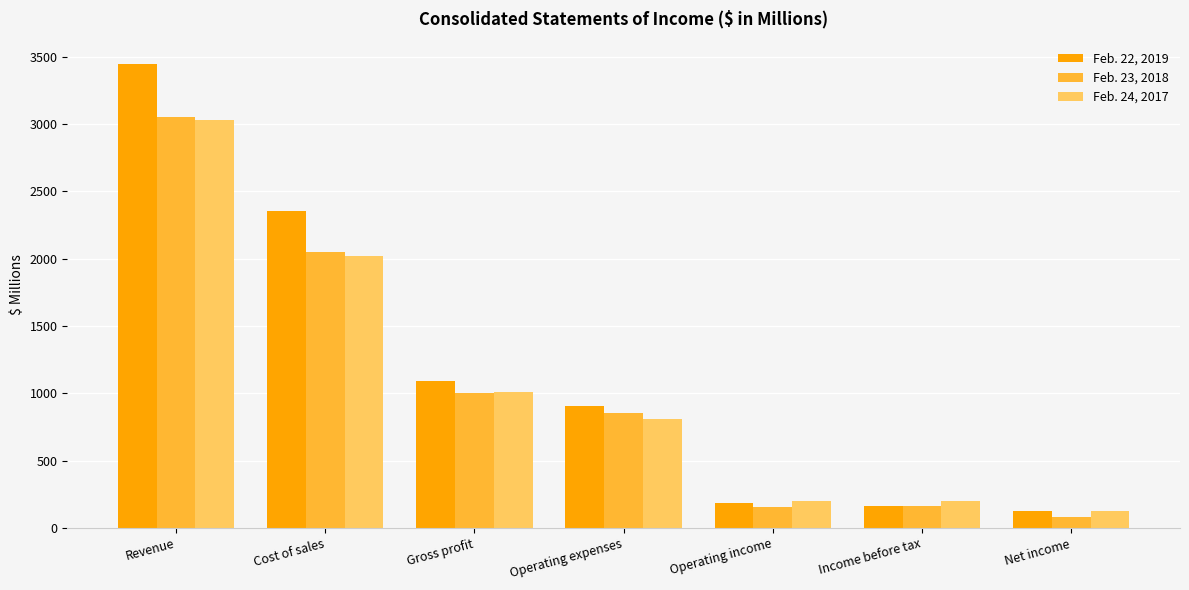

At Operating income, list the series in order from smallest to largest.

Feb. 23, 2018, Feb. 22, 2019, Feb. 24, 2017